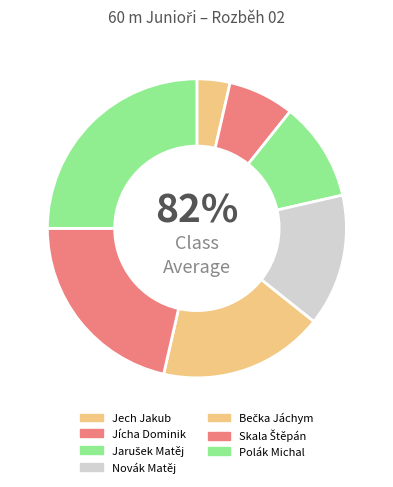

True or false: Jícha Dominik accounts for 1% of the total.

False